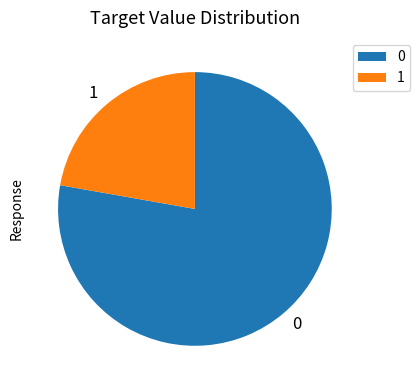

Rank the categories by value from lowest to highest.

1, 0